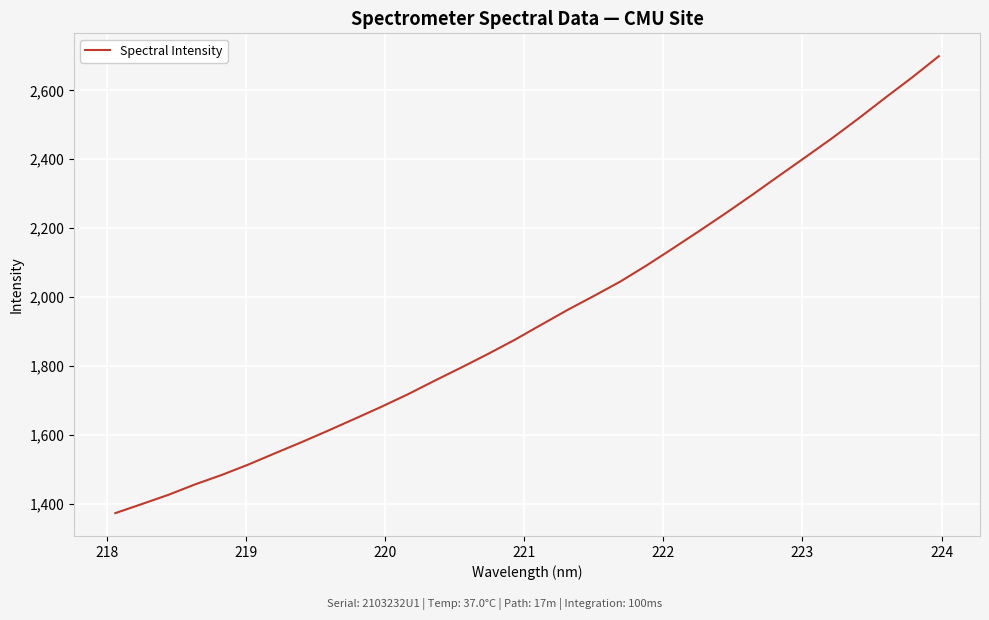

What is the smallest value displayed?

1373.4